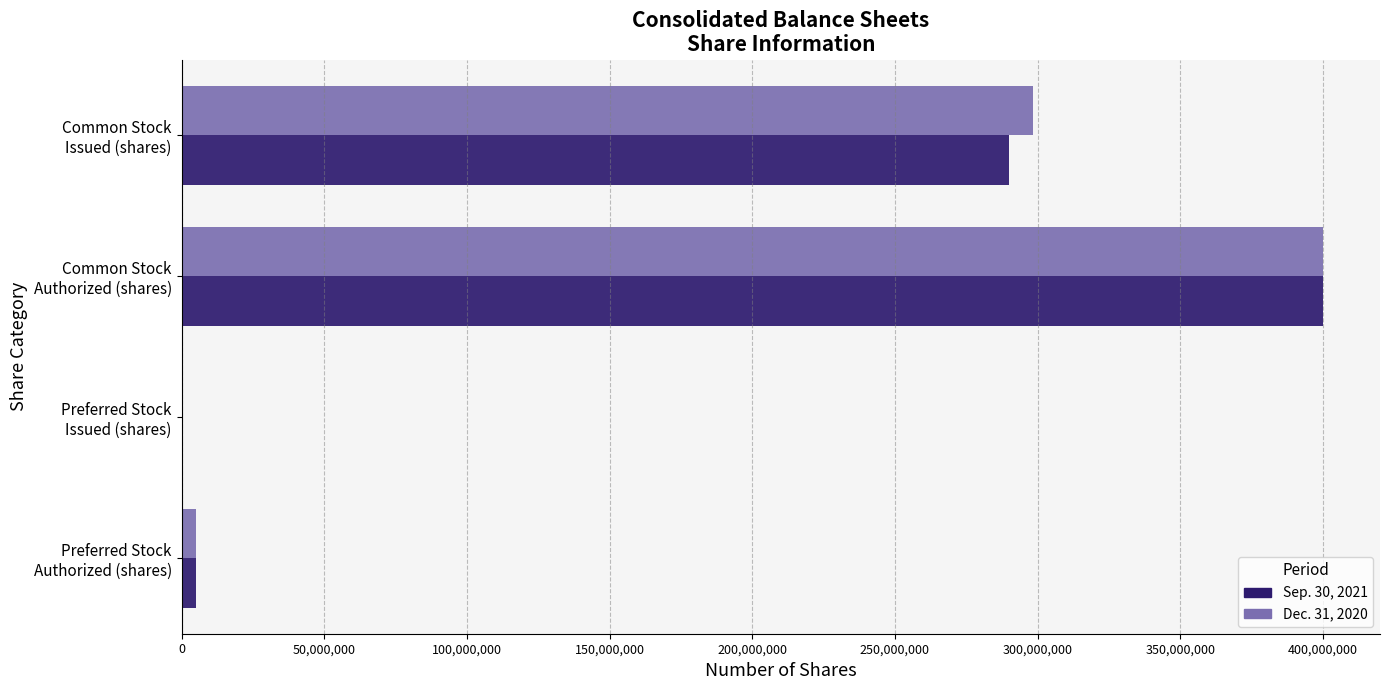

What is the greatest value displayed?

400000000